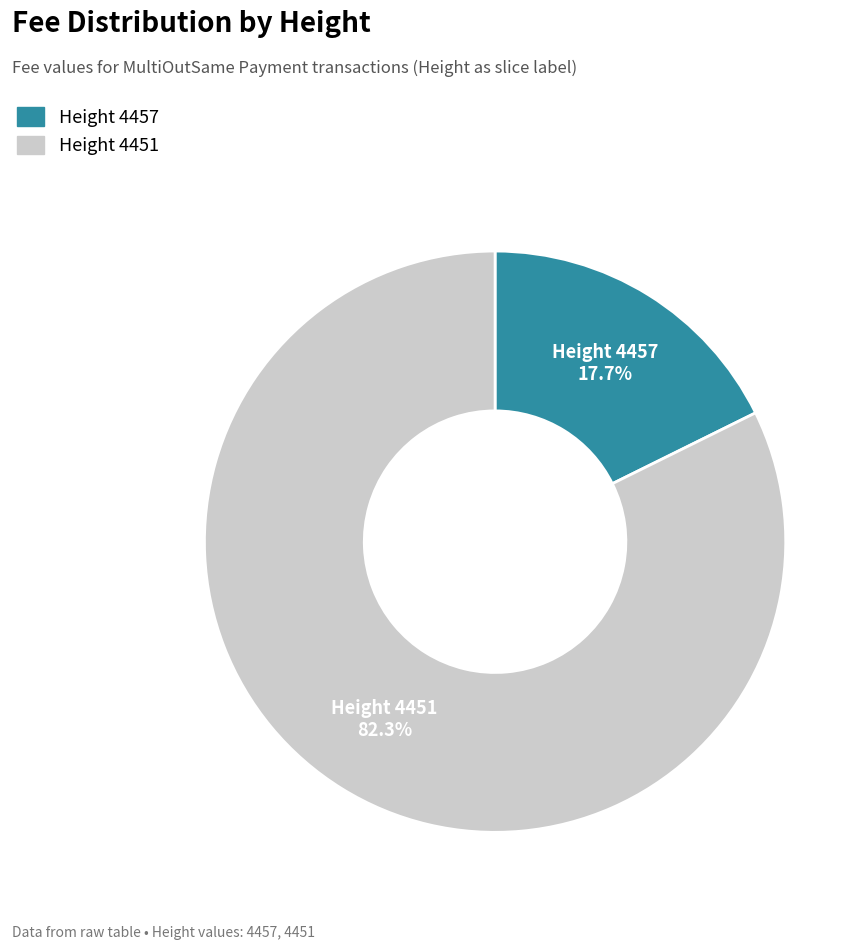

Which slice is the largest?

Height 4451